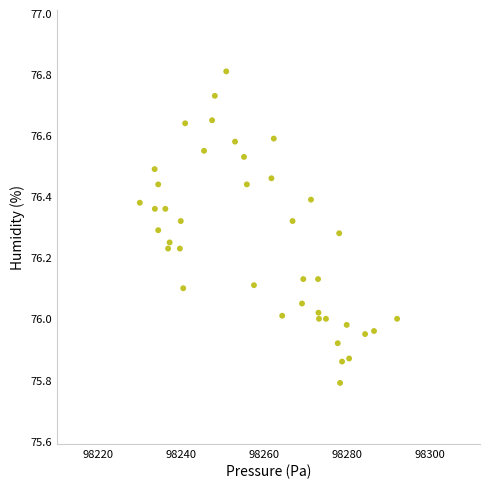

What is the range of Y values (max minus min)?

1.0